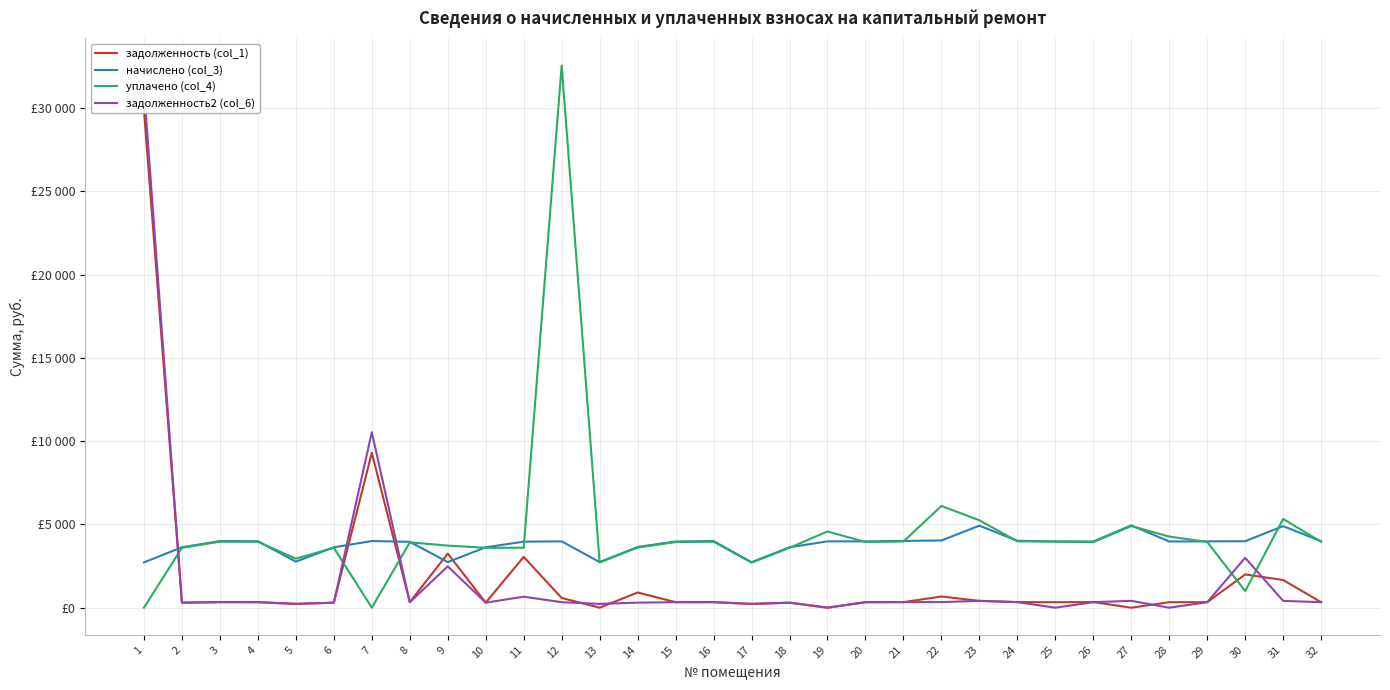

List the series in order of their peak value, highest first.

уплачено (col_4), задолженность2 (col_6), задолженность (col_1), начислено (col_3)